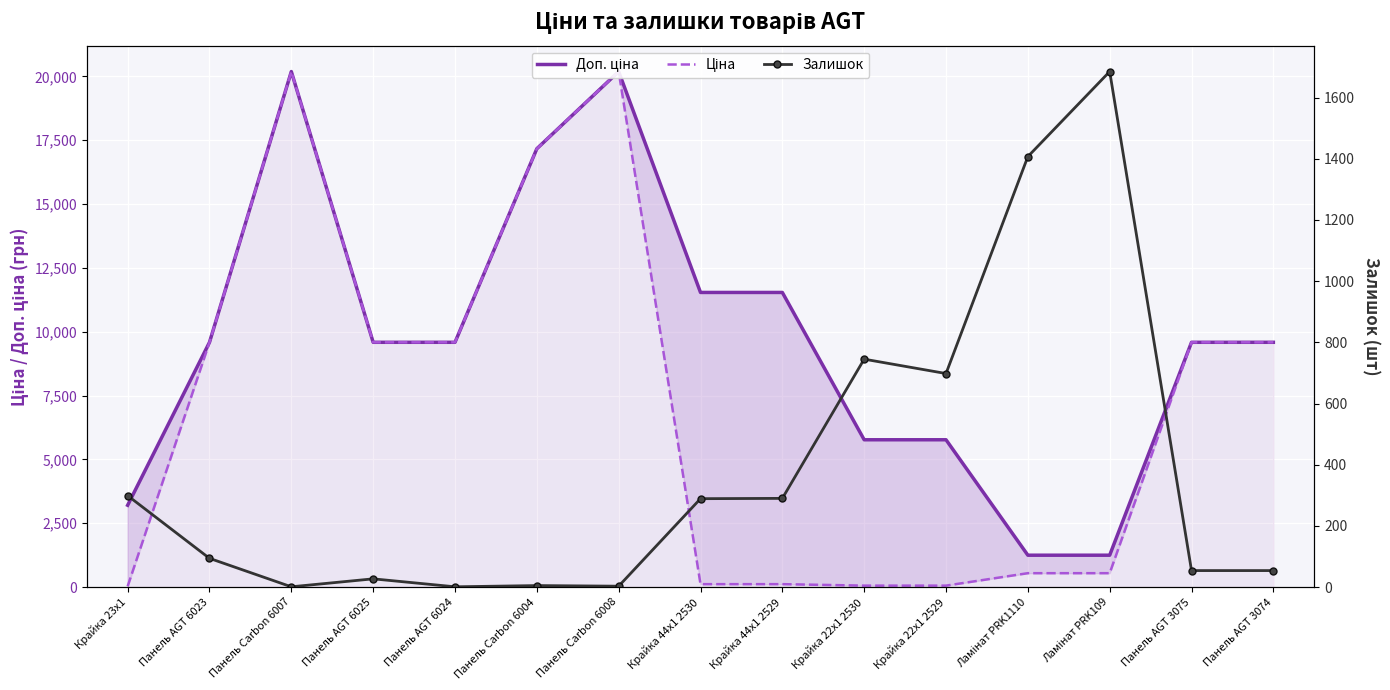

List the labels in order of Залишок value, smallest first.

Панель Carbon 6007, Панель AGT 6024, Панель Carbon 6008, Панель Carbon 6004, Панель AGT 6025, Панель AGT 3075, Панель AGT 3074, Панель AGT 6023, Крайка 44x1 2530, Крайка 44x1 2529, Крайка 23x1, Крайка 22x1 2529, Крайка 22x1 2530, Ламінат PRK1110, Ламінат PRK109